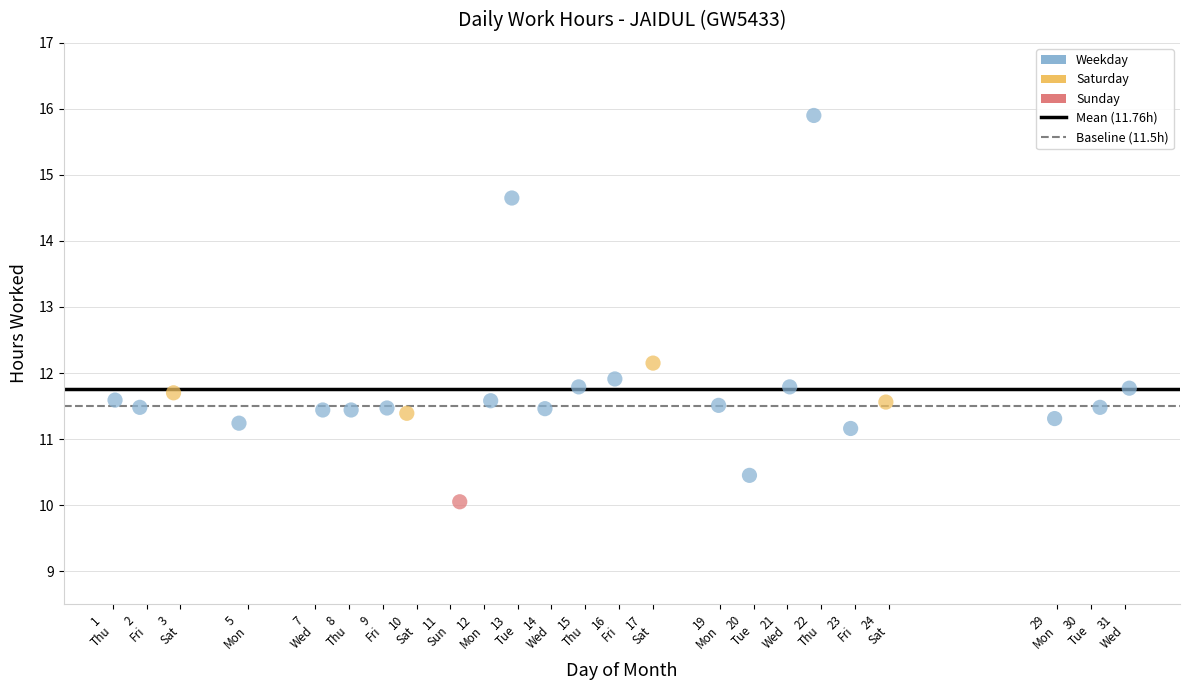

What is the range of X values (max minus min)?

30.1